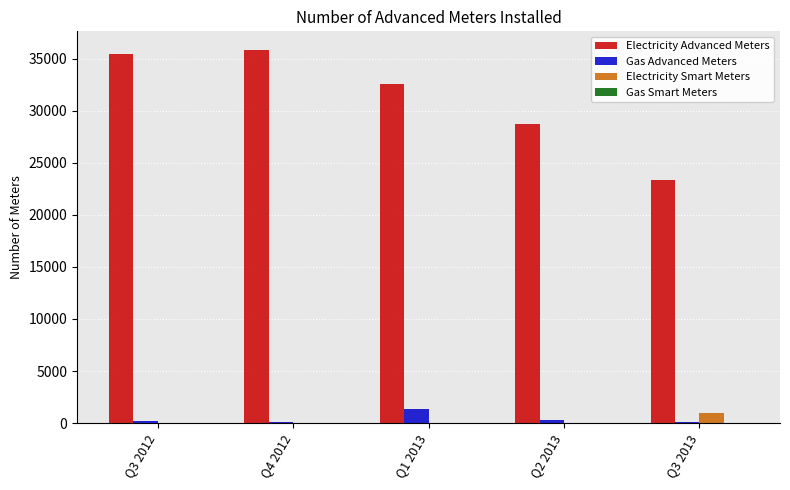

Which category has the highest value across all series?

Q4 2012